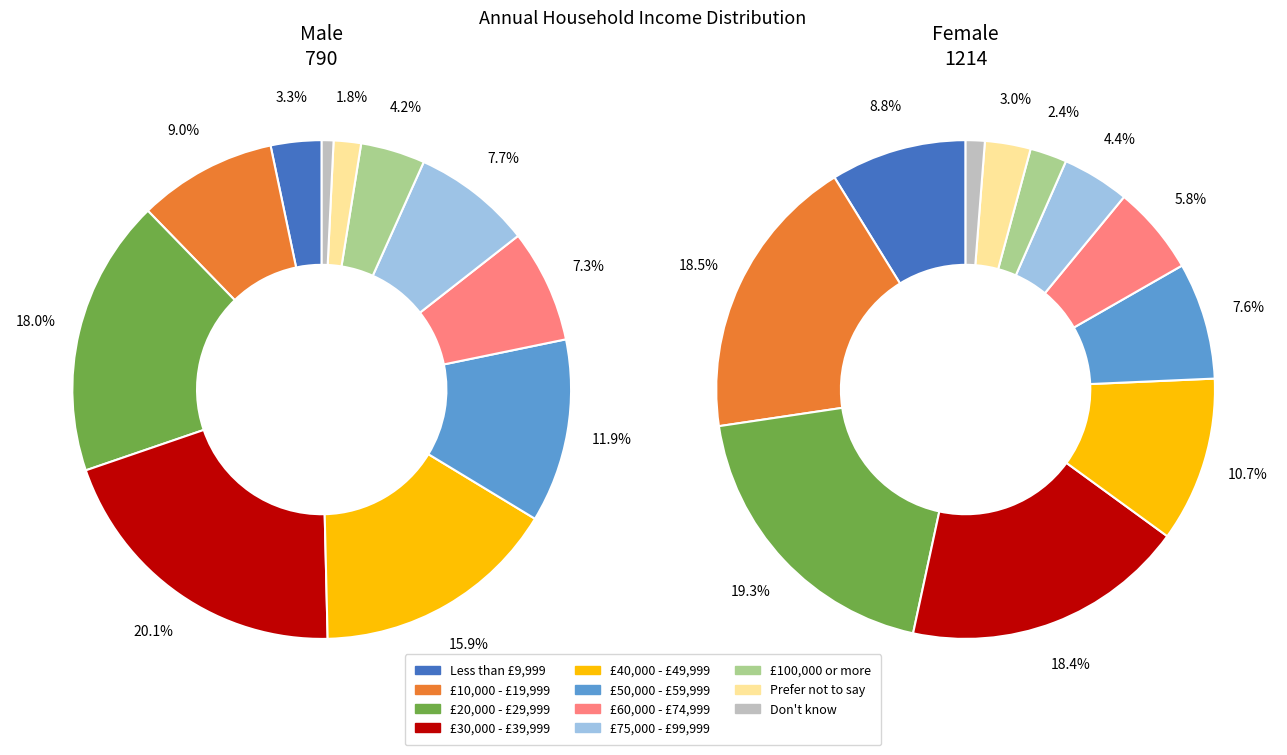

Which category has the biggest portion of the pie?

£20,000 - £29,999